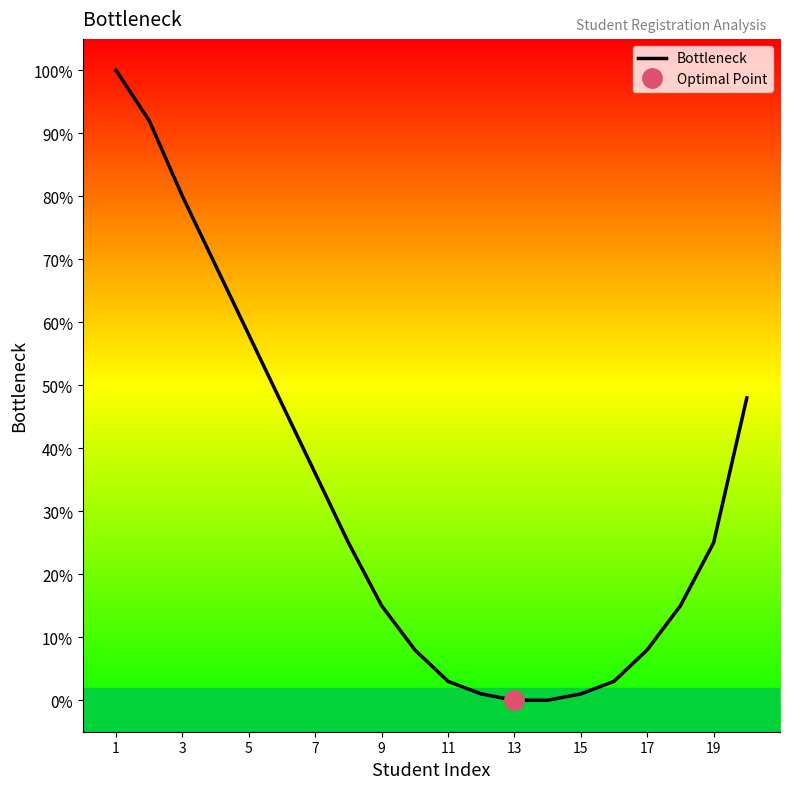

How many data points are less than 25?

10